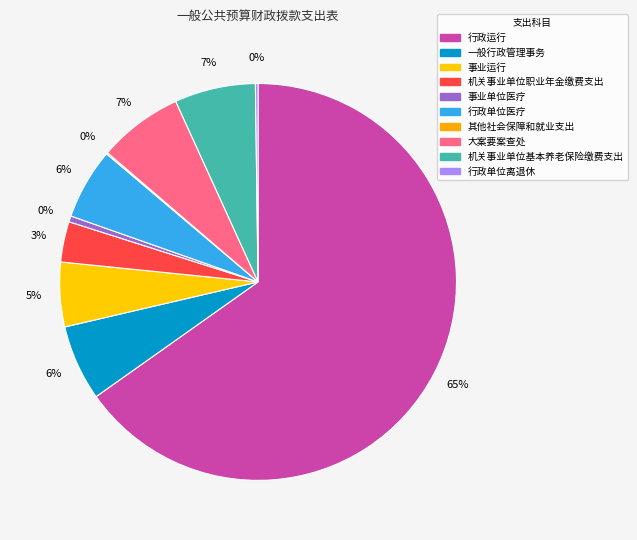

To the nearest percent, what is the difference between the largest and smallest slice percentages?

65%